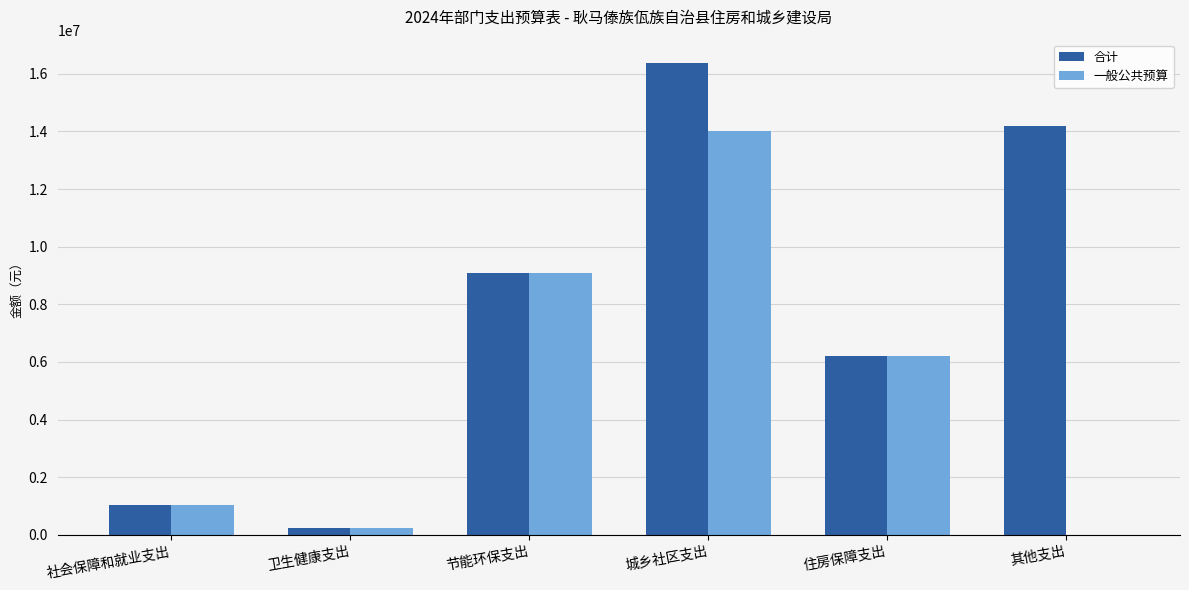

What value does the 一般公共预算 series have at 城乡社区支出?

14001093.2